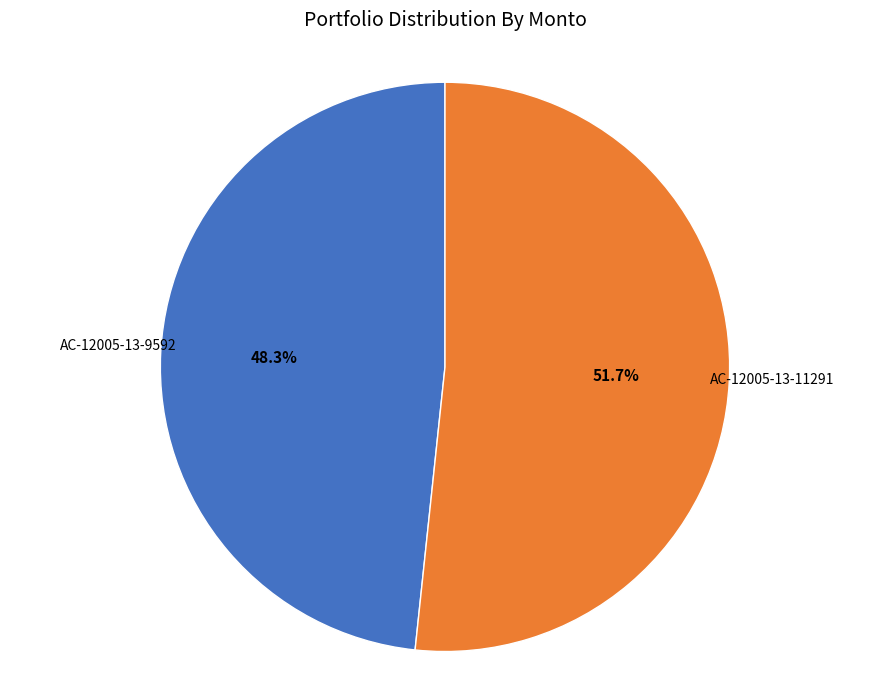

How many segments does this pie chart have?

2